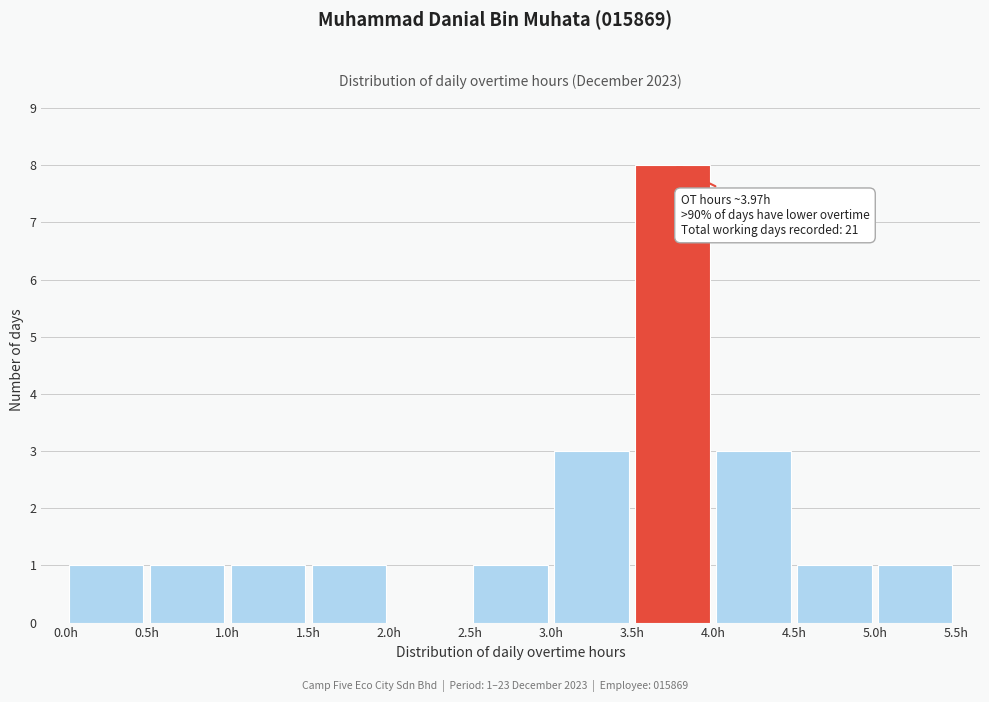

Over which range of the x-axis is the bar tallest?

3.5 to 4.0